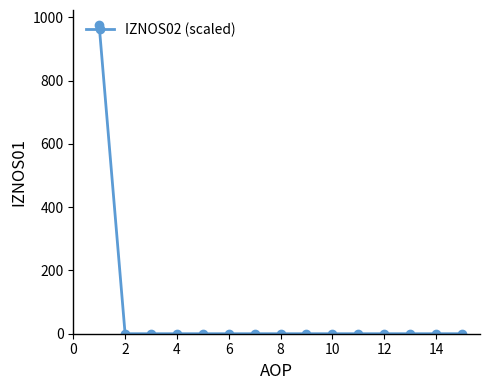

What is the maximum value shown in the chart?

974.2